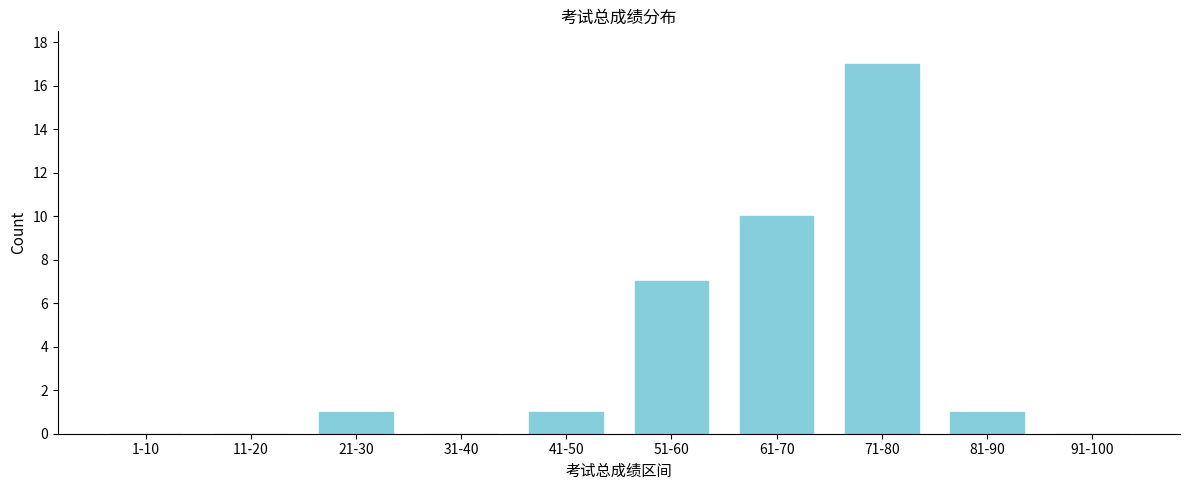

Reading left to right, extract all data points from this chart.

1-10=0	11-20=0	21-30=1	31-40=0	41-50=1	51-60=7	61-70=10	71-80=17	81-90=1	91-100=0